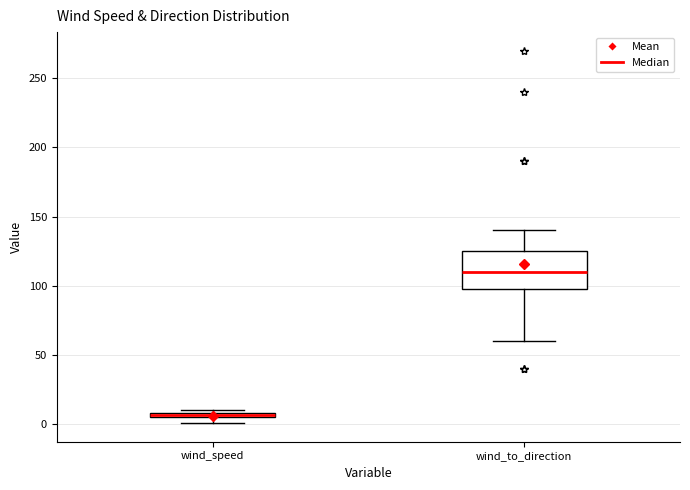

Which box is the tallest, from its lower edge to its upper edge?

wind_to_direction